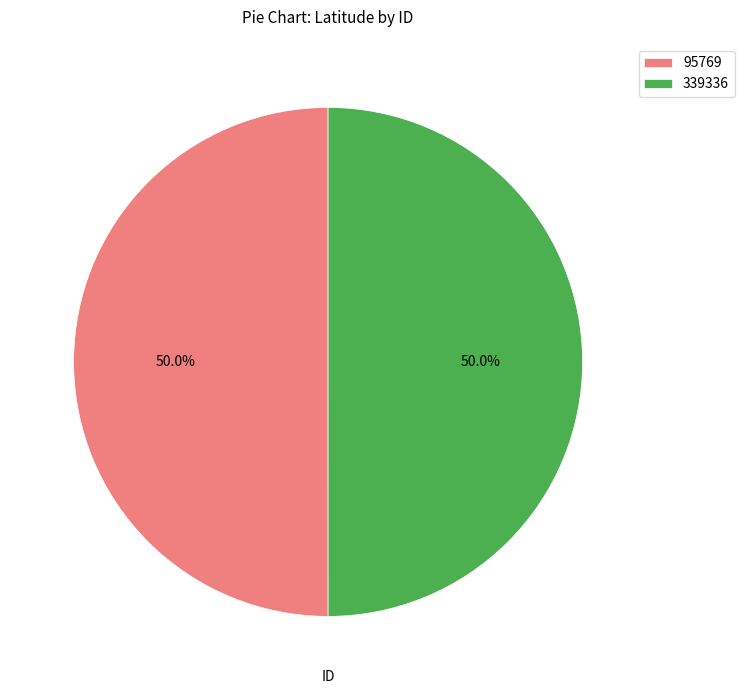

Approximately how many times larger is the value at 339336 compared to 95769?

1.0